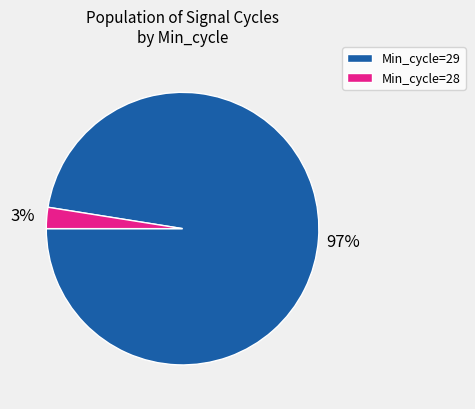

Does any single category account for the majority?

Yes